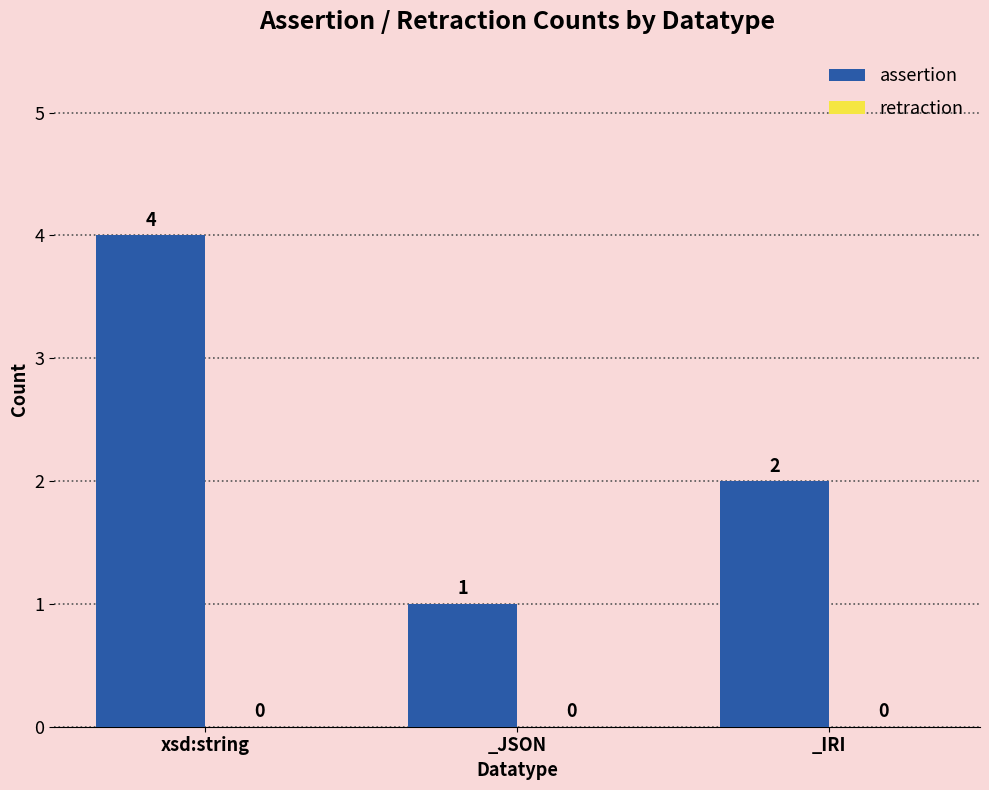

How many bars are there in total?

3